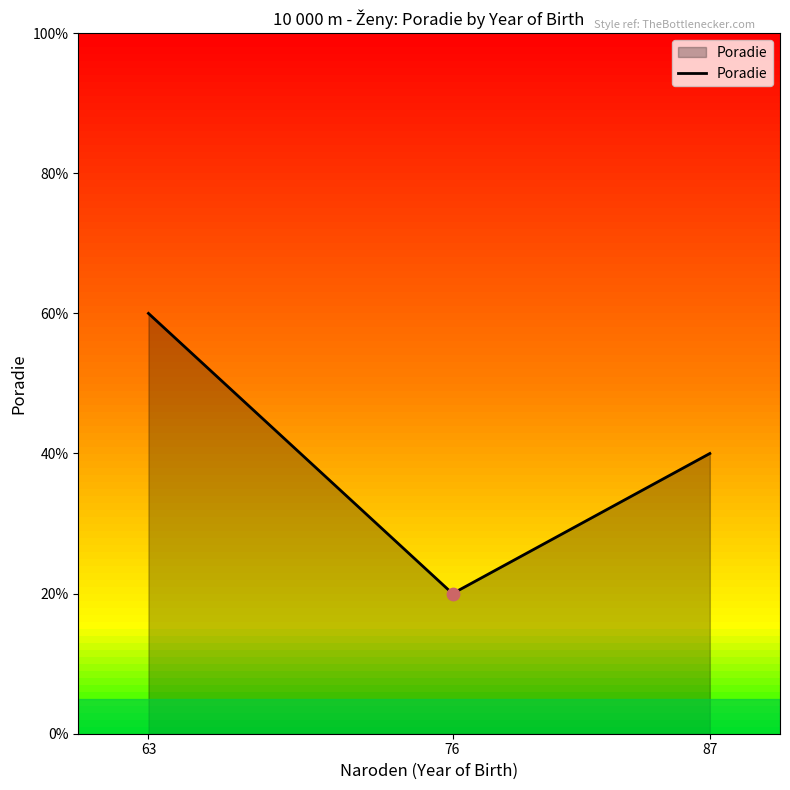

Between 87 and 63, which is larger?

63